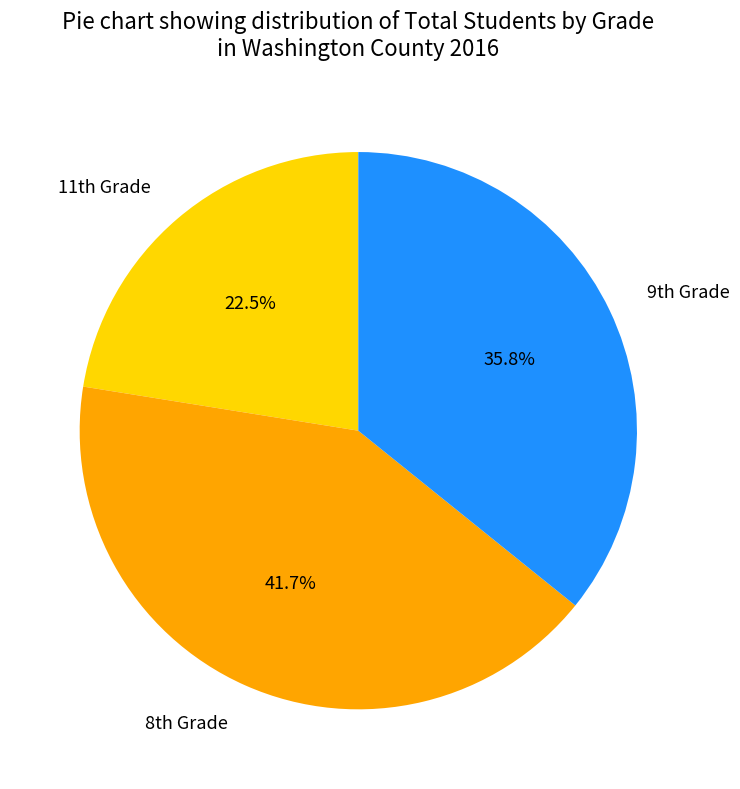

Which slice is the largest?

8th Grade